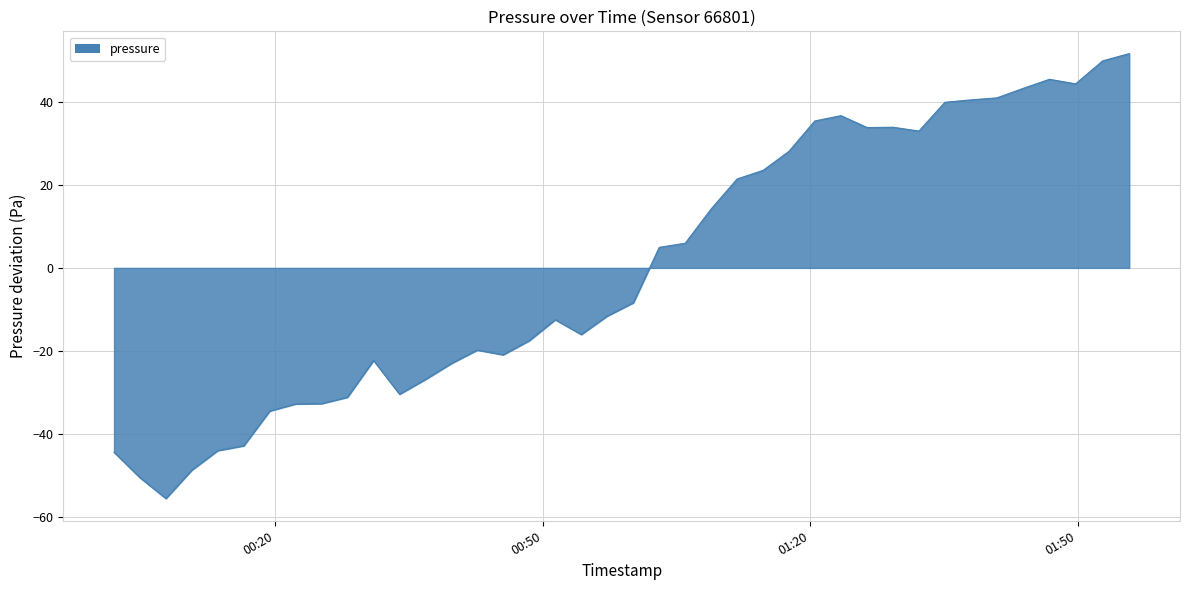

What is the minimum value shown in the chart?

-55.5